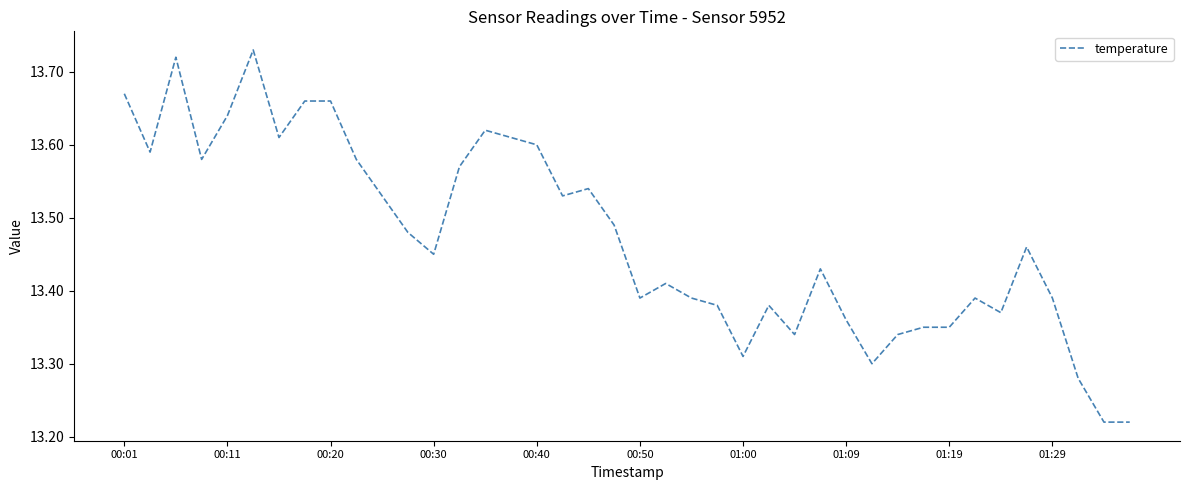

What is the maximum value shown in the chart?

13.7